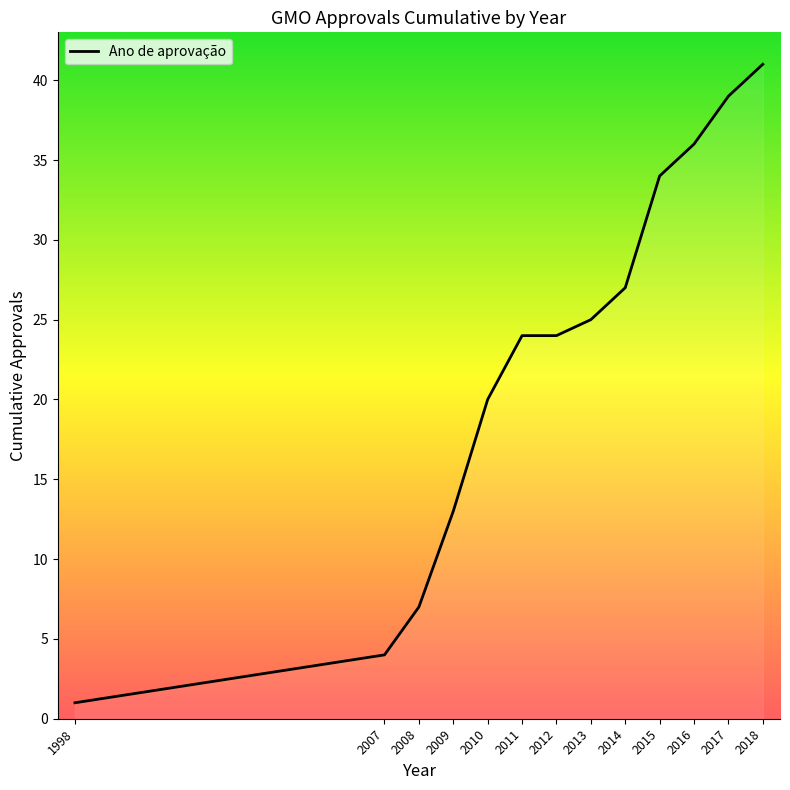

What is the maximum value shown in the chart?

41